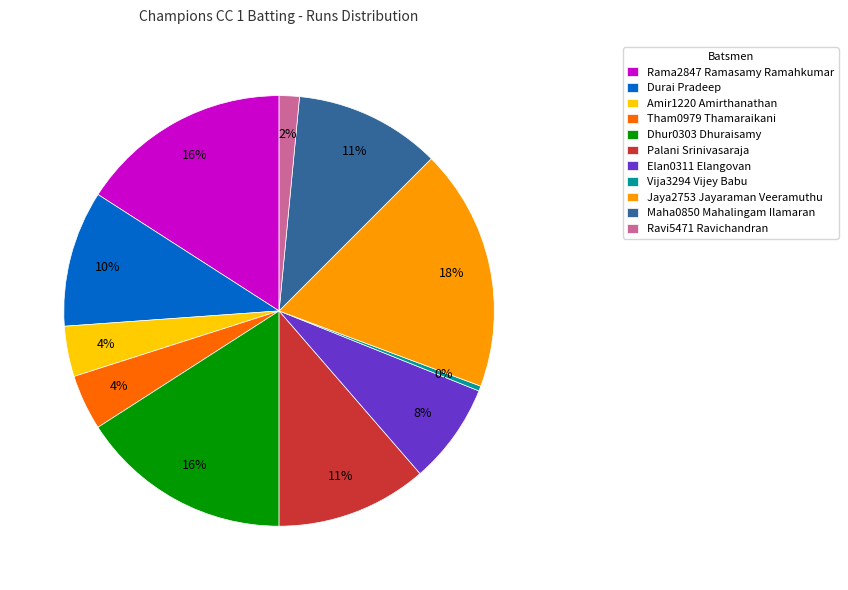

Does Amir1220 Amirthanathan represent more than half of the total?

No